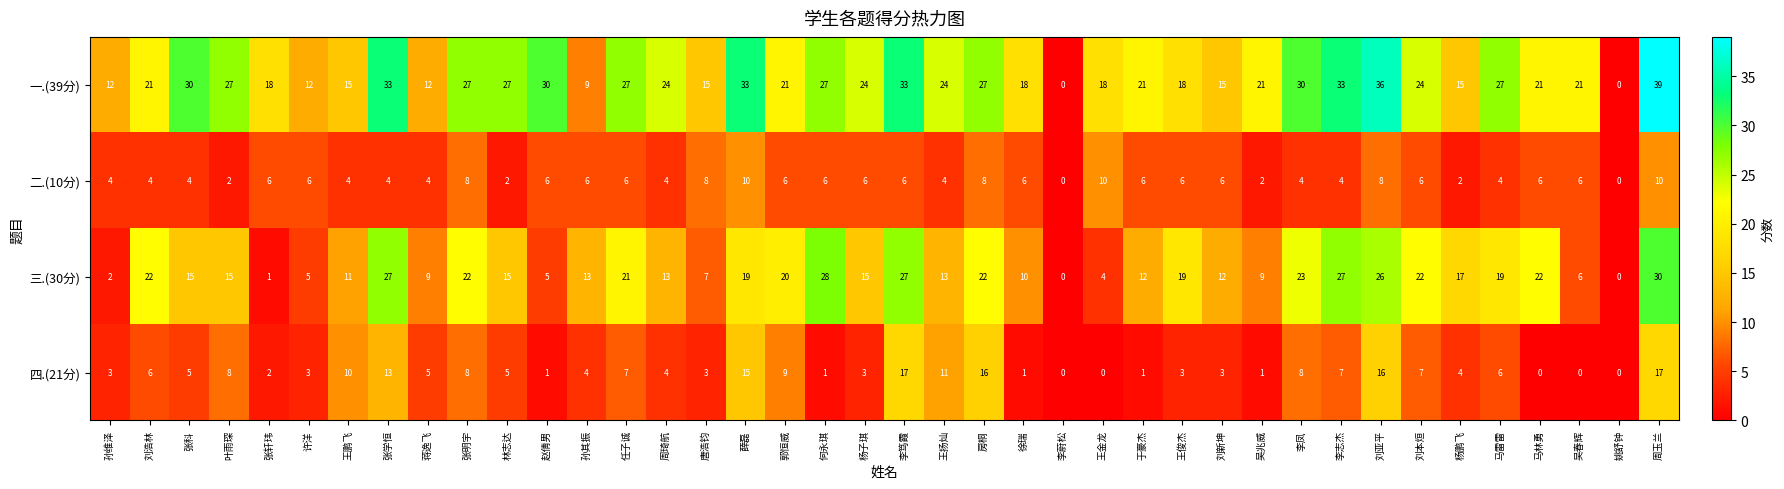

The value of 四.(21分) at 于豪杰 is 1. True or false?

True